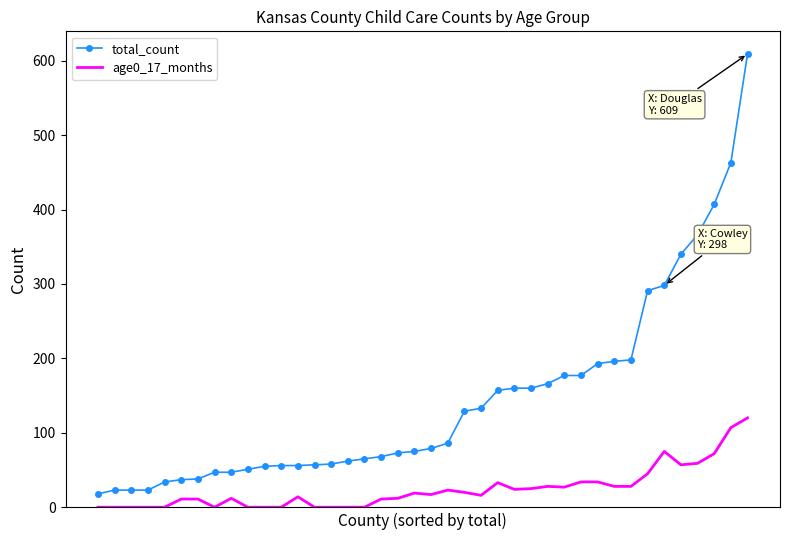

What is the greatest value displayed?

609